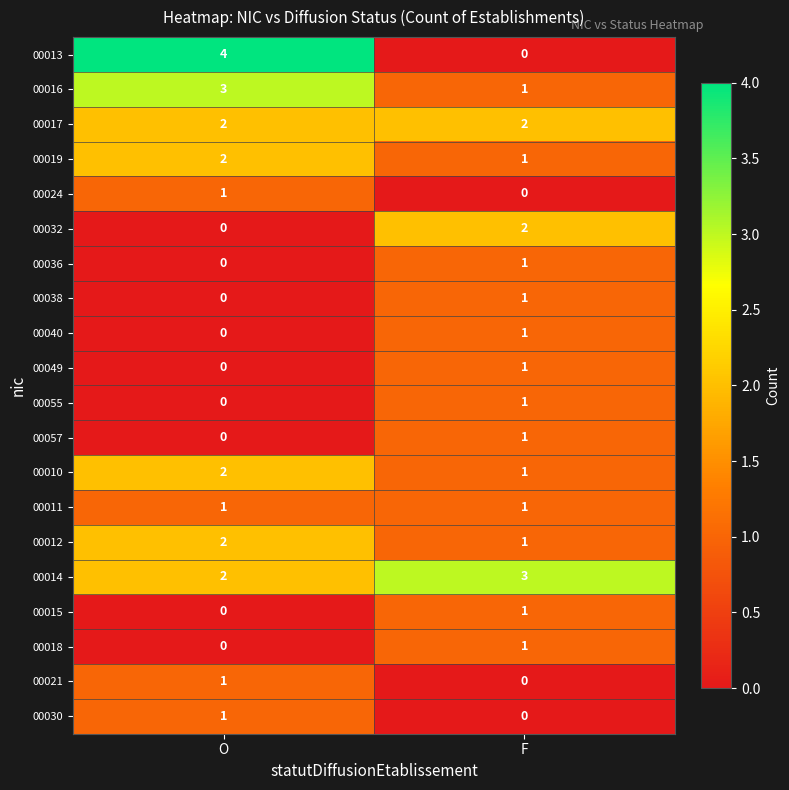

The value of 00019 at F is 1. True or false?

True